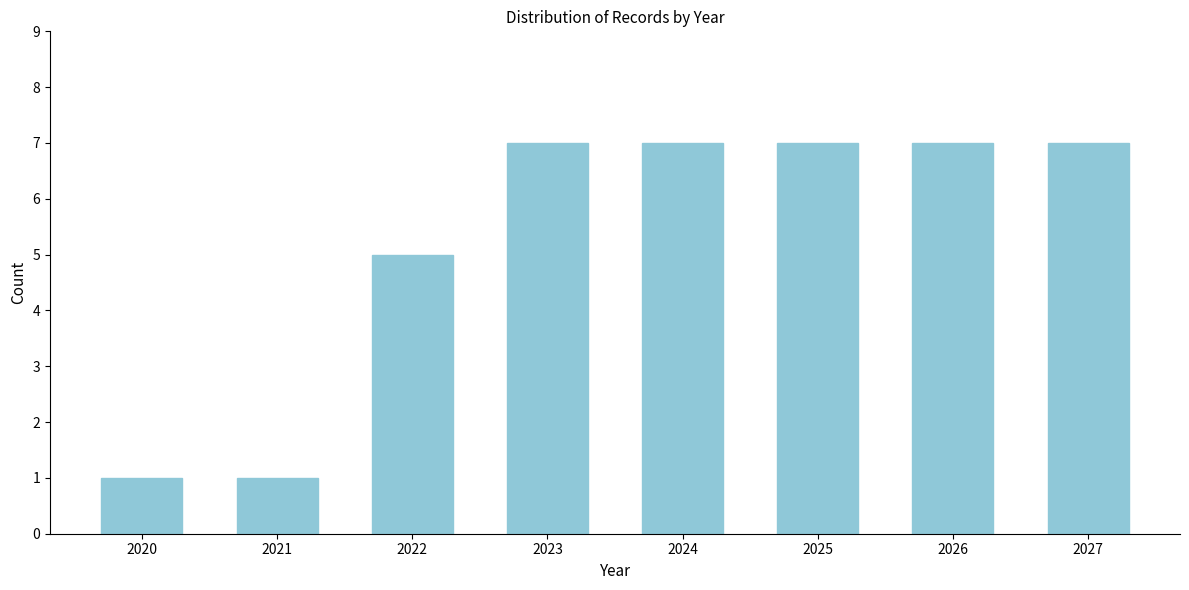

Reading left to right, transcribe all the data shown in this chart.

2020=1	2021=1	2022=5	2023=7	2024=7	2025=7	2026=7	2027=7